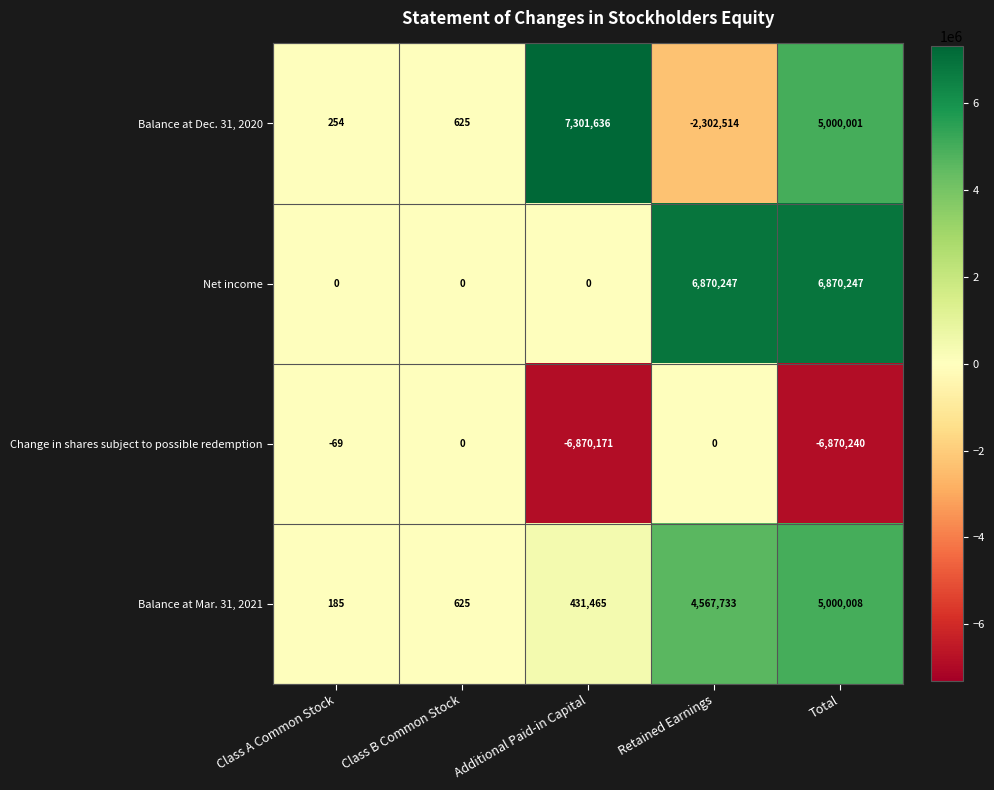

What is the sum of all Net income values?

13740494